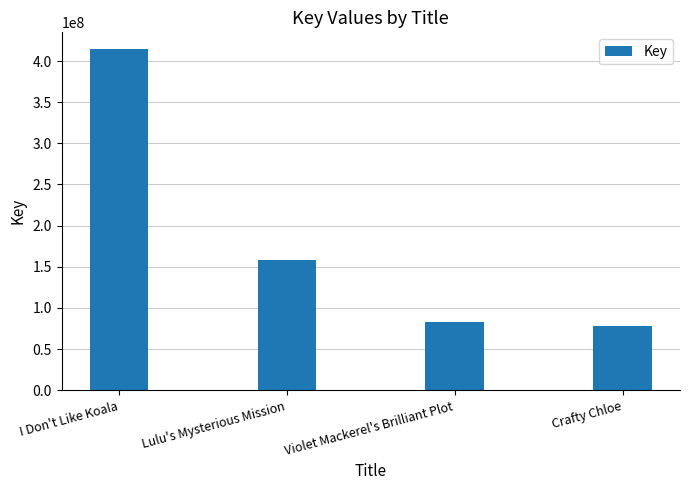

At which label is the value closest to 245976999?

Lulu's Mysterious Mission